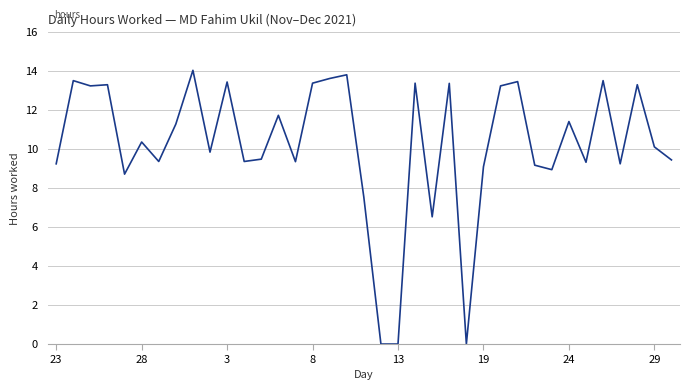

What is the maximum value shown in the chart?

14.1